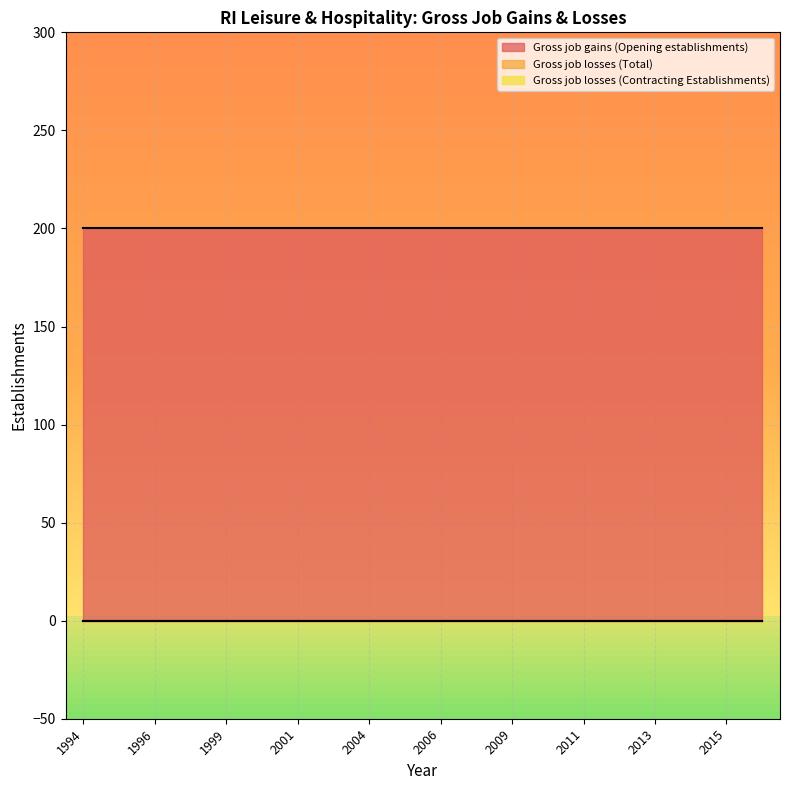

Which series has the largest total across all categories?

Gross job gains (Opening establishments)